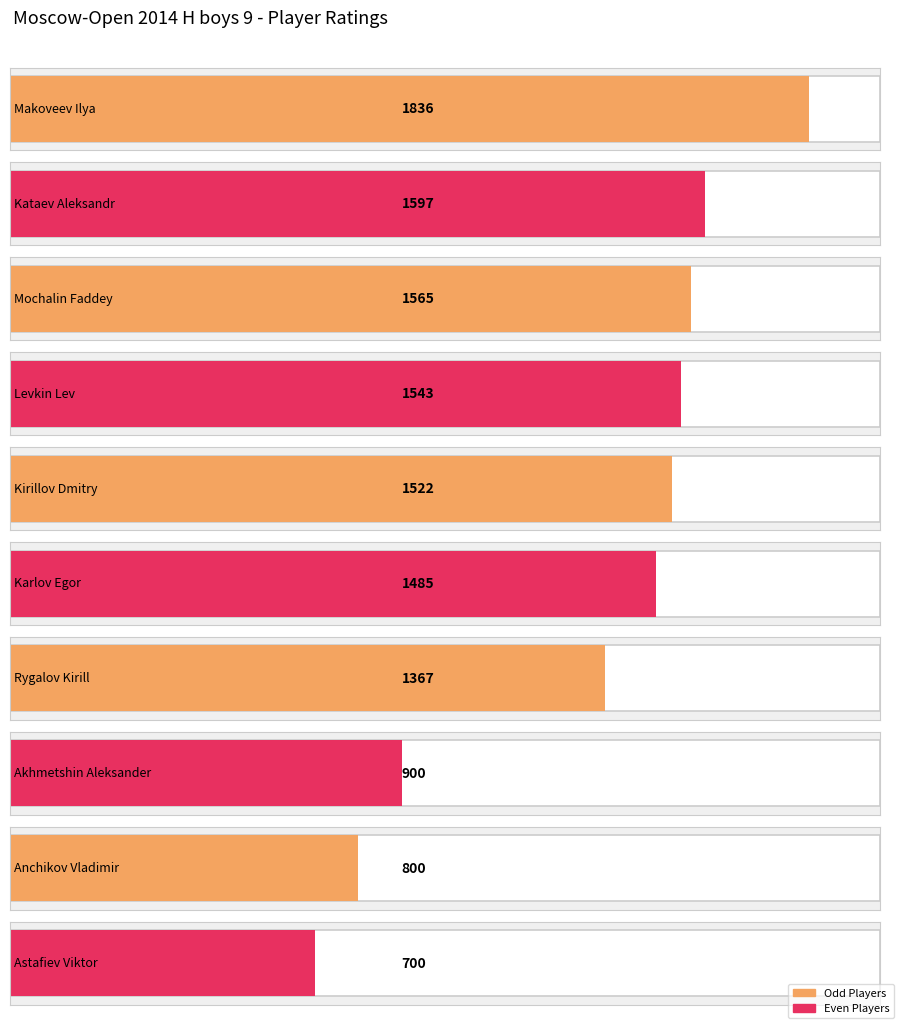

Reading right to left, extract all data points from this chart.

Astafiev Viktor=700	Anchikov Vladimir=800	Akhmetshin Aleksander=900	Rygalov Kirill=1367	Karlov Egor=1485	Kirillov Dmitry=1522	Levkin Lev=1543	Mochalin Faddey=1565	Kataev Aleksandr=1597	Makoveev Ilya=1836